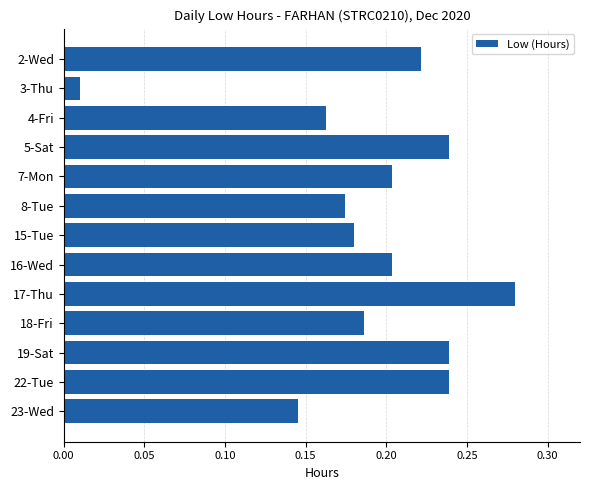

Which label corresponds to the largest value in the chart?

17-Thu